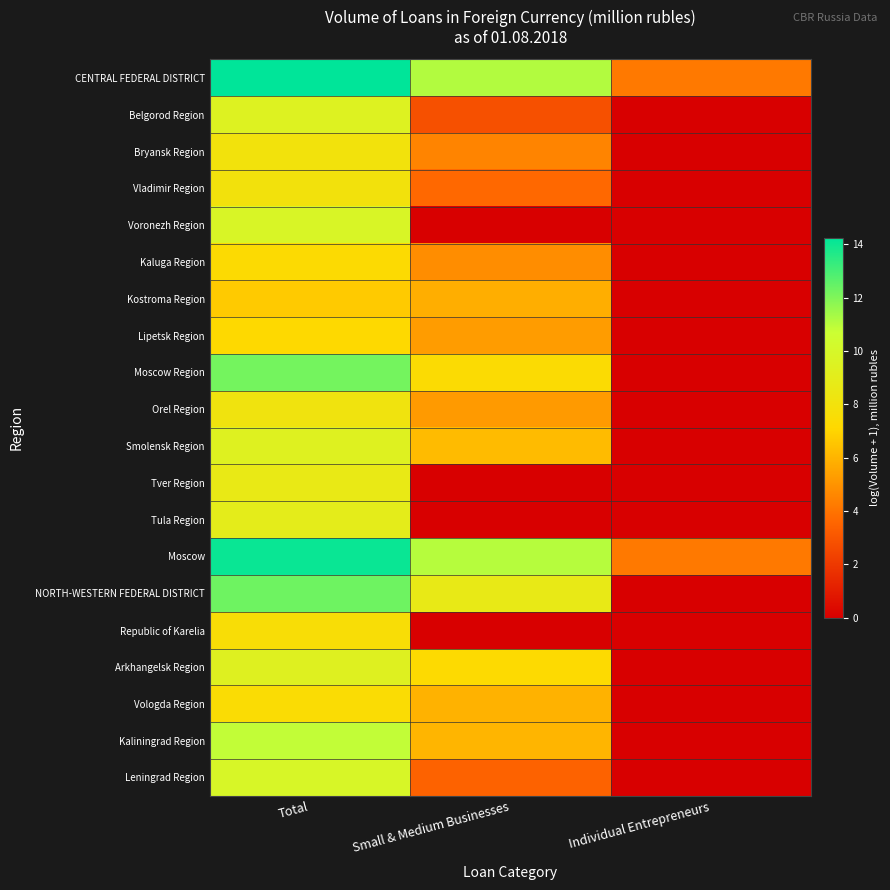

Rank the series by their maximum value, from highest to lowest.

CENTRAL FEDERAL DISTRICT, Moscow, NORTH-WESTERN FEDERAL DISTRICT, Moscow Region, Kaliningrad Region, Leningrad Region, Voronezh Region, Belgorod Region, Smolensk Region, Arkhangelsk Region, Tula Region, Tver Region, Orel Region, Bryansk Region, Vladimir Region, Republic of Karelia, Vologda Region, Kaluga Region, Lipetsk Region, Kostroma Region